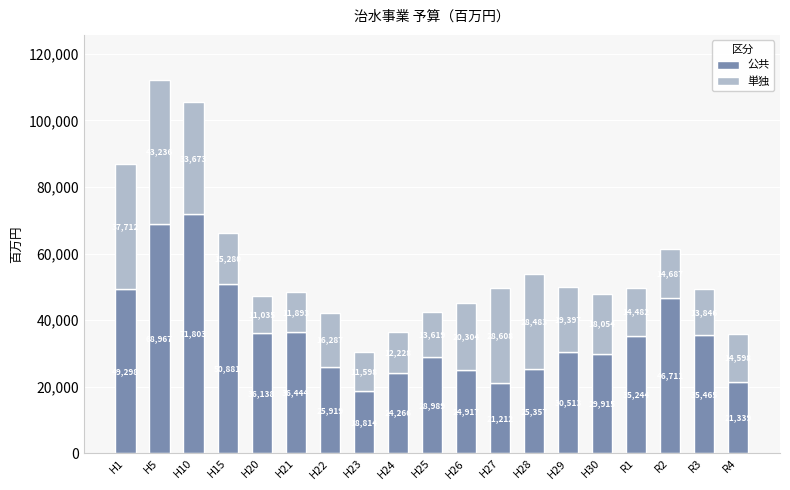

At which label does 公共 reach its minimum?

H23